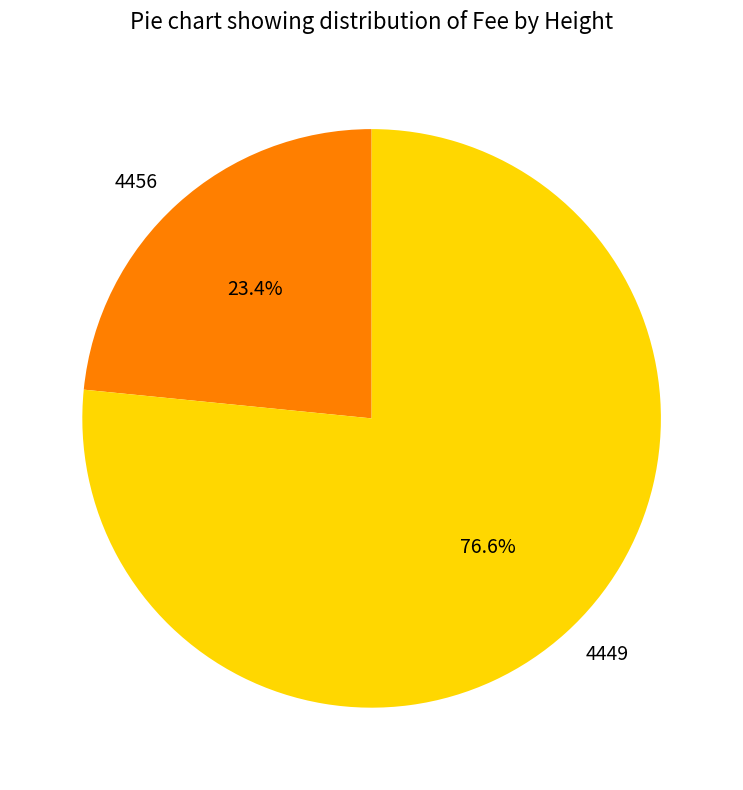

Between 4449 and 4456, which is larger?

4449